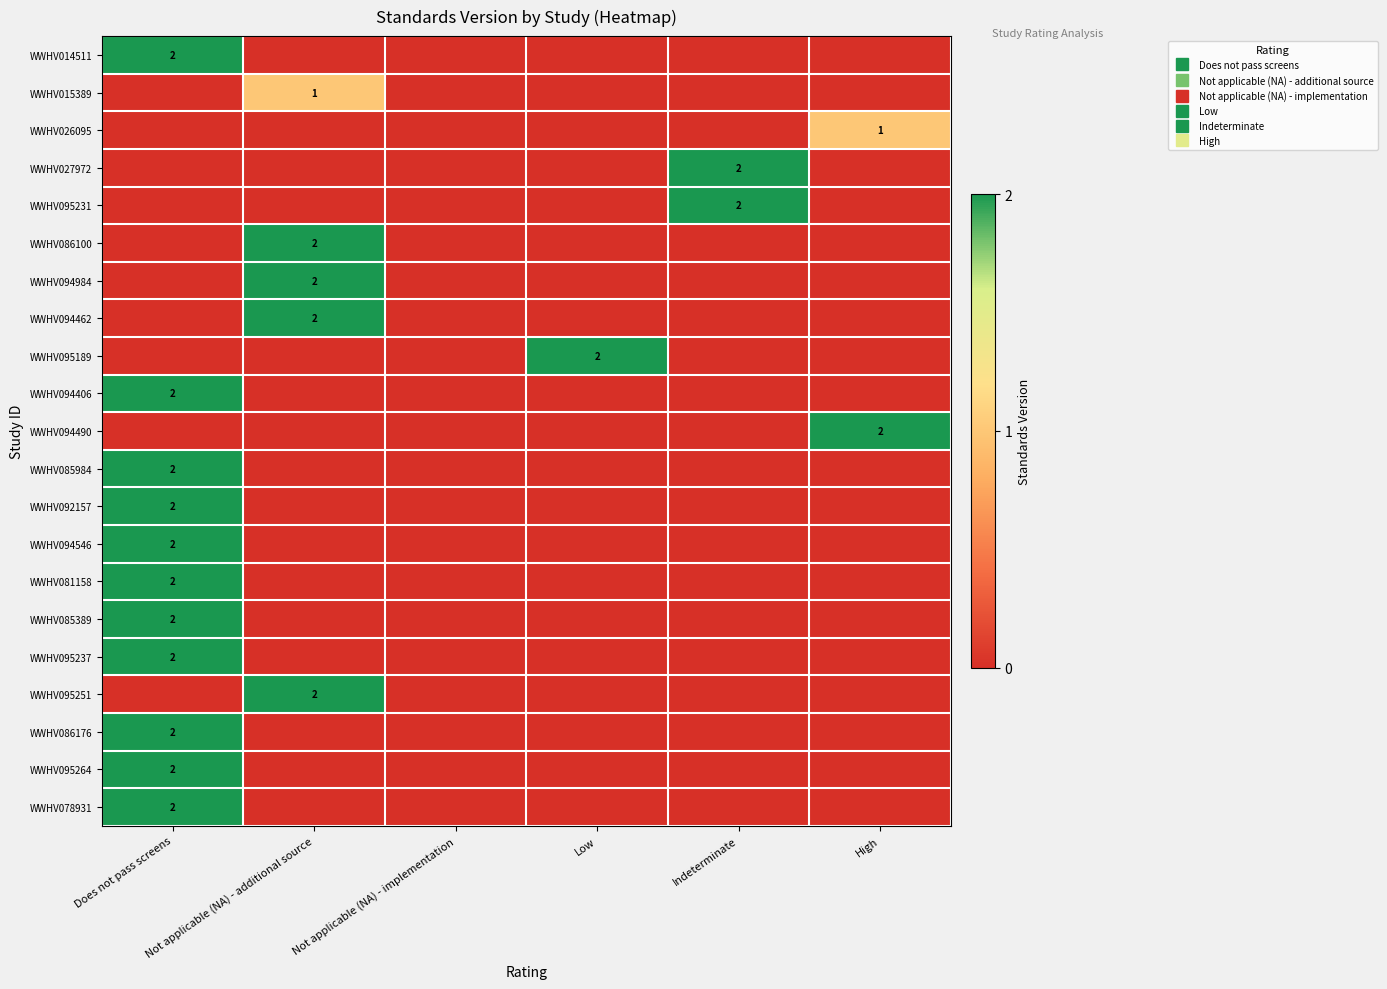

True or false: WWHV094462 has a value of -1 at Low.

False